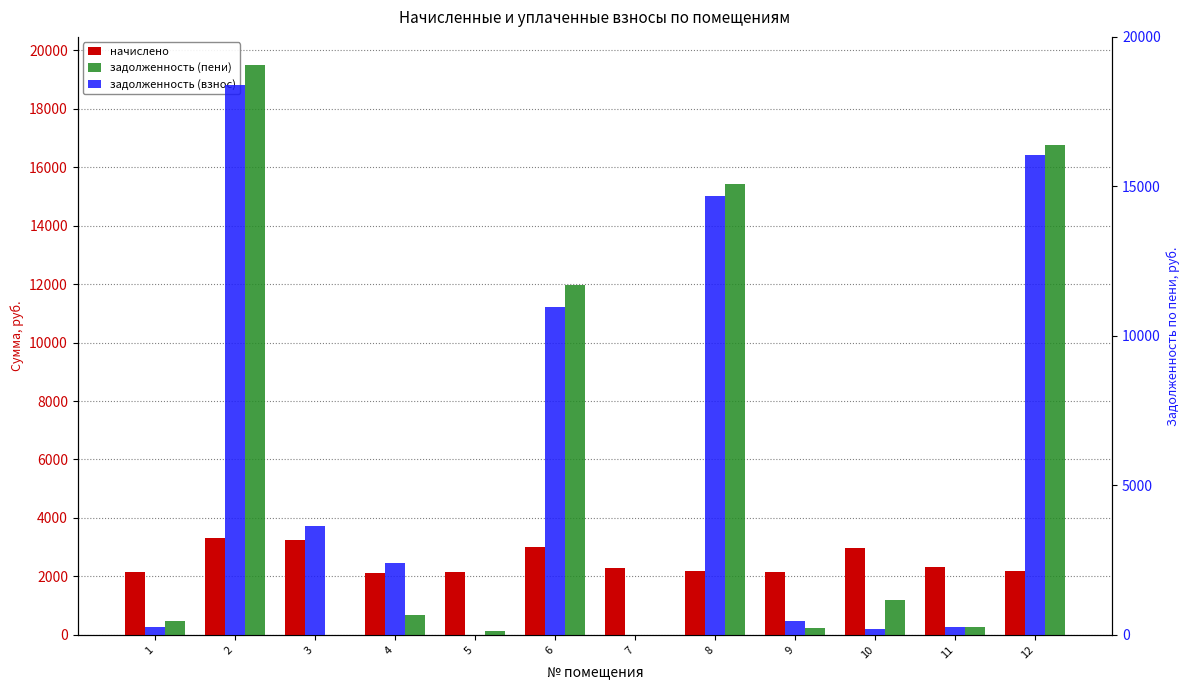

What is the sum of all задолженность (пени) values?

66591.8